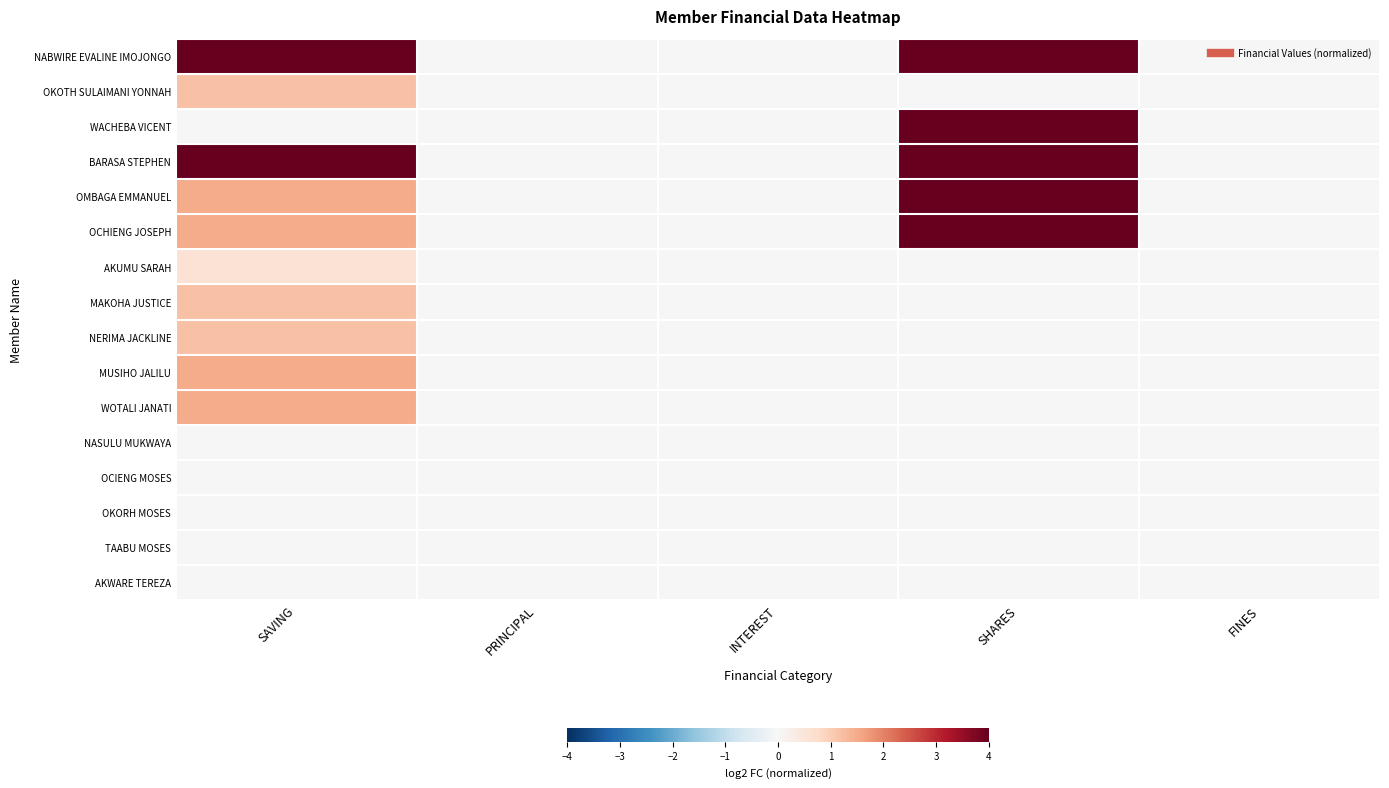

At how many categories does at least one series exceed 7?

2